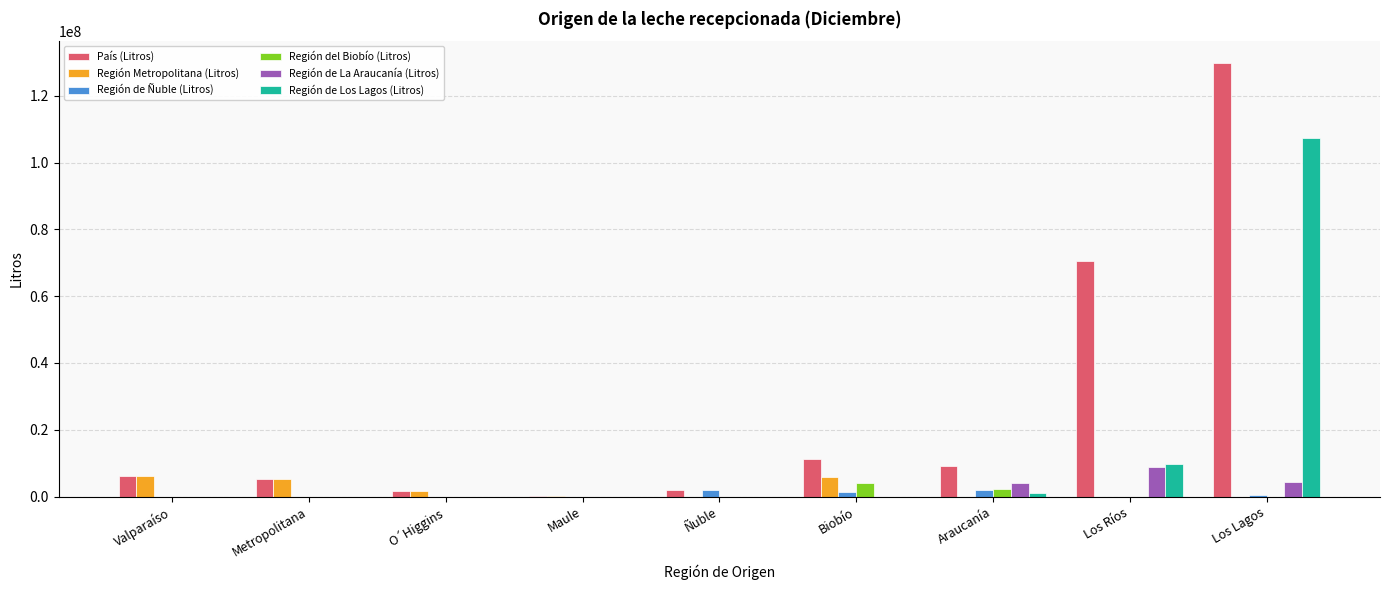

Which series has the largest total across all categories?

País (Litros)